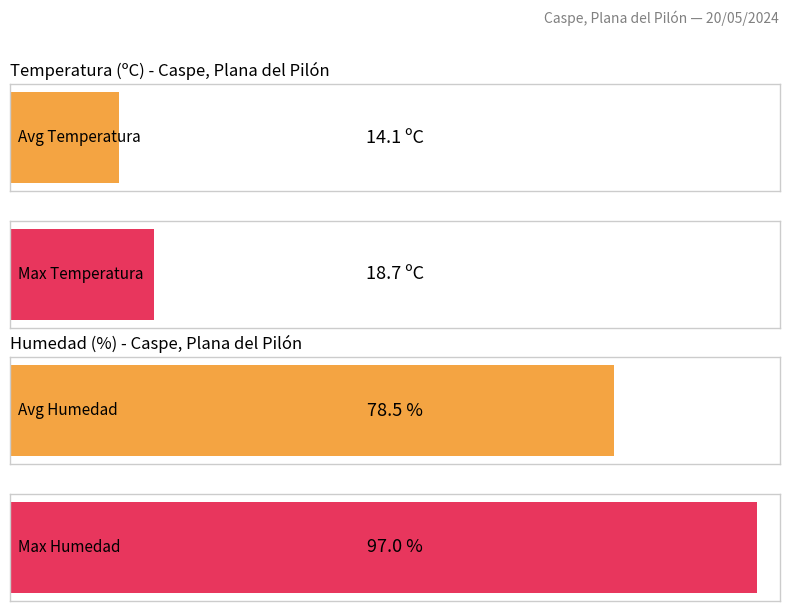

Count the number of data series in this chart.

2